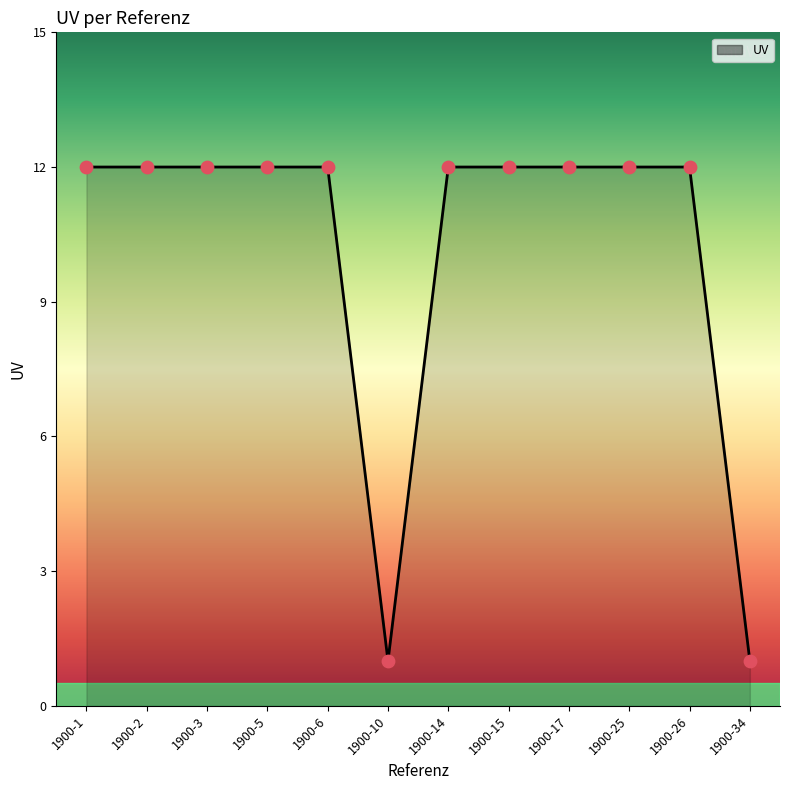

What is the ratio of the value at 1900-17 to the value at 1900-3?

1.0